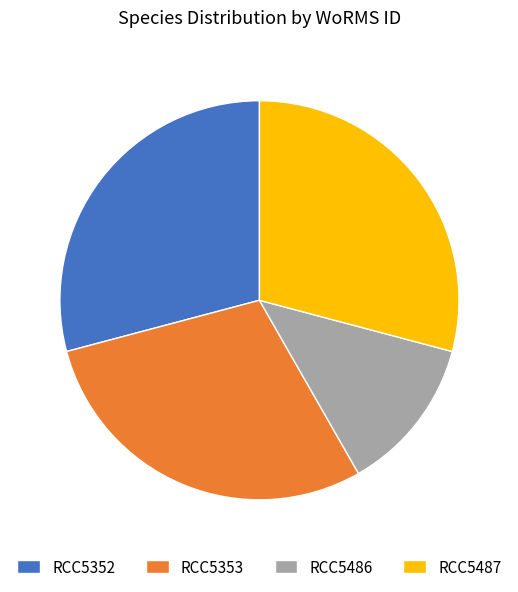

Combined, do RCC5352 and RCC5486 account for over 50%?

No